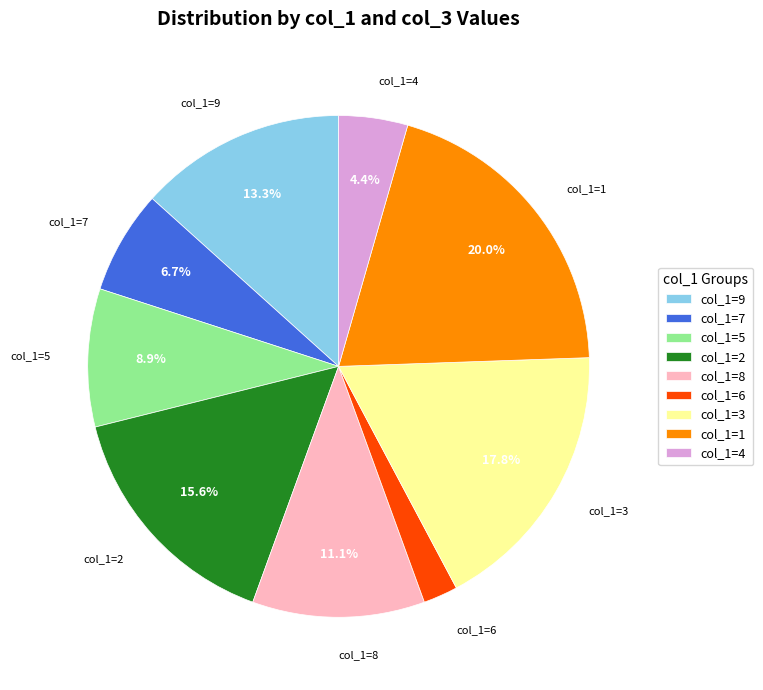

Is the sum of col_1=4 and col_1=9 greater than half?

No